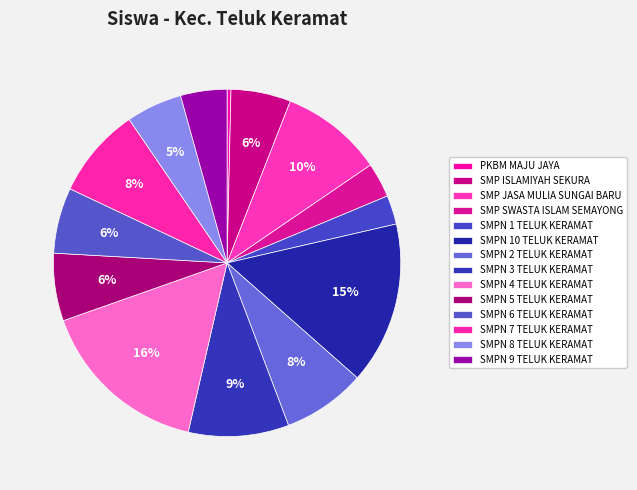

How many slices are in this pie chart?

14